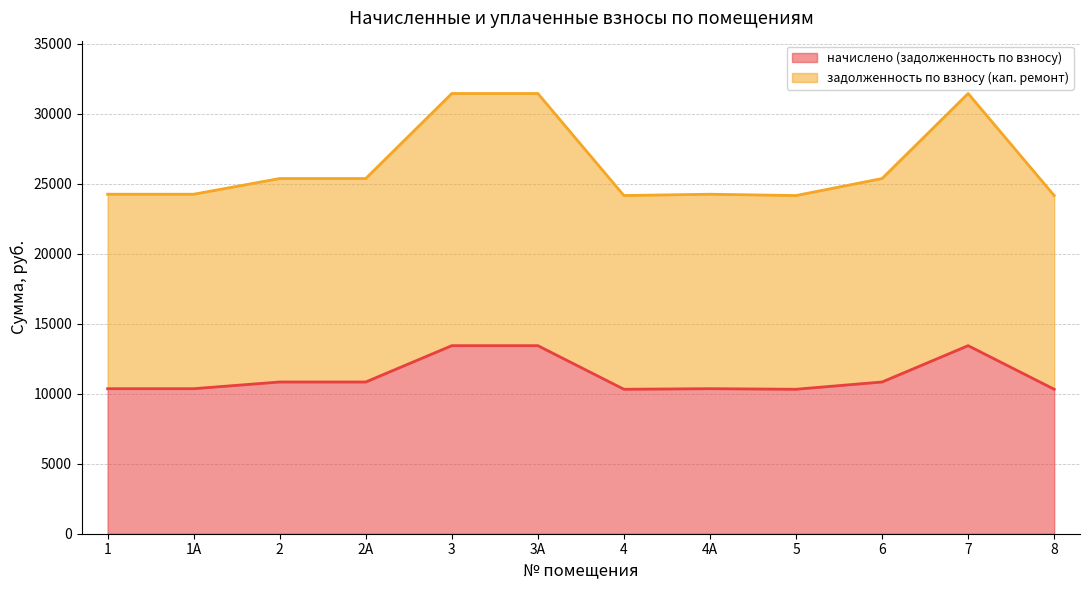

Does the chart have visible grid lines?

Yes